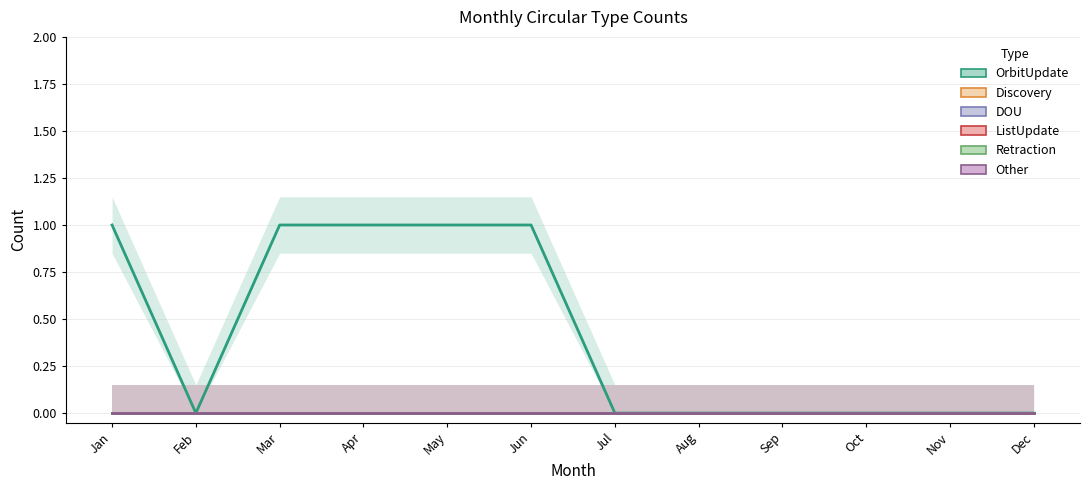

True or false: Retraction and DOU intersect in this chart.

False